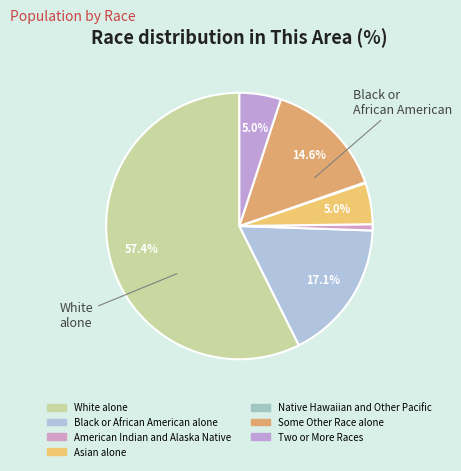

What is the largest slice in the pie chart?

White alone